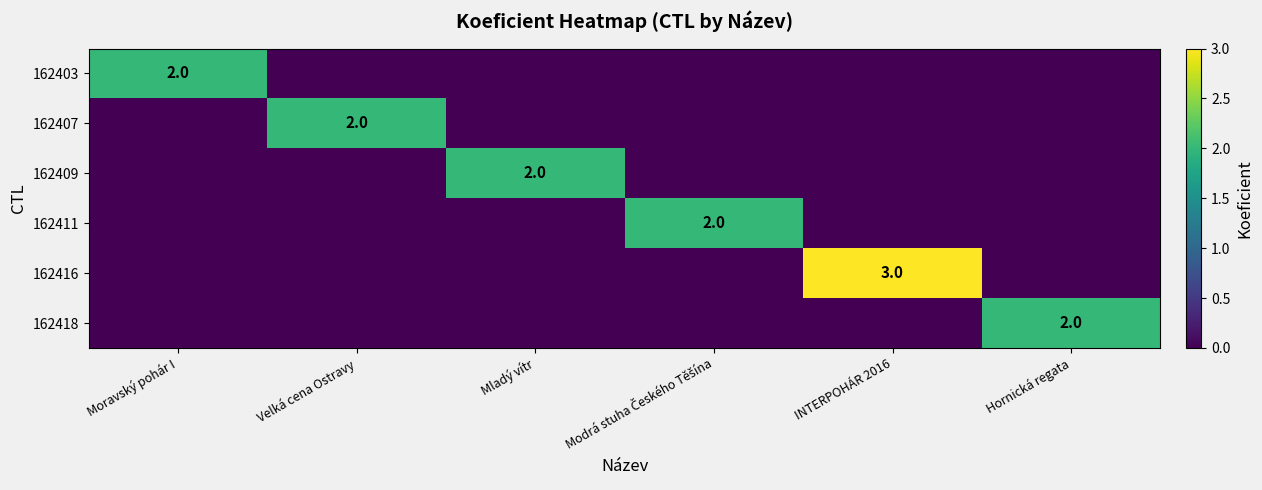

The 162416 series shows 3 at INTERPOHÁR 2016. True or false?

True